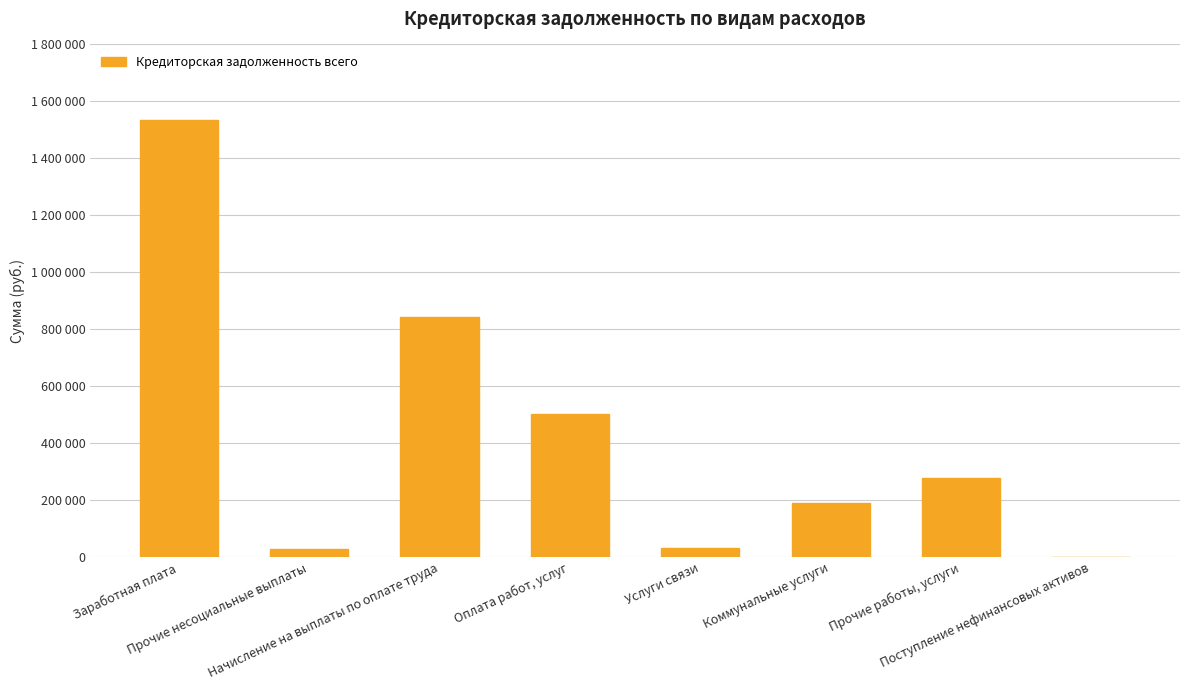

What is the difference between the second highest and second lowest values?

816920.3